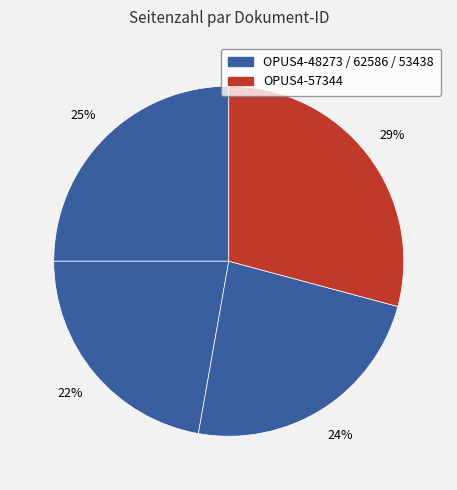

To the nearest percent, what is the average slice percentage?

25%